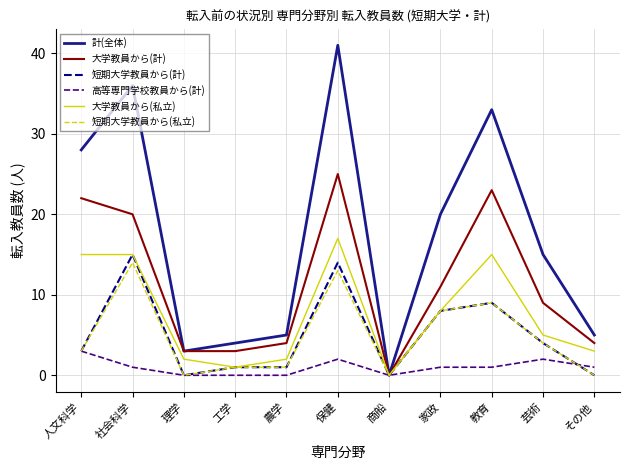

At which category is the sum across all series the highest?

保健